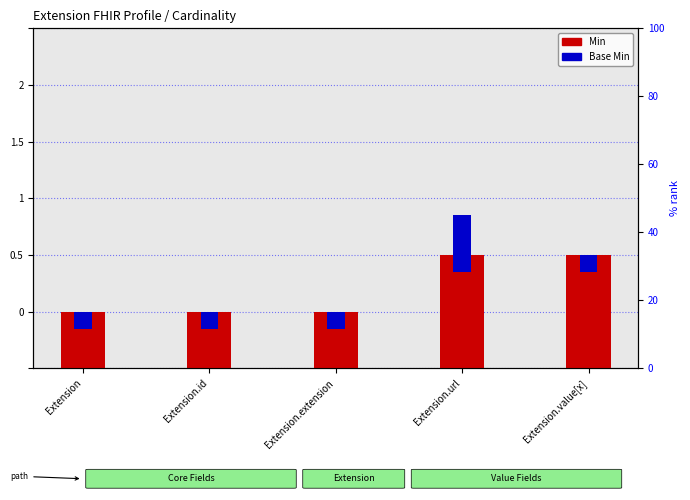

Which series changed the most between Extension and Extension.value[x]?

Min